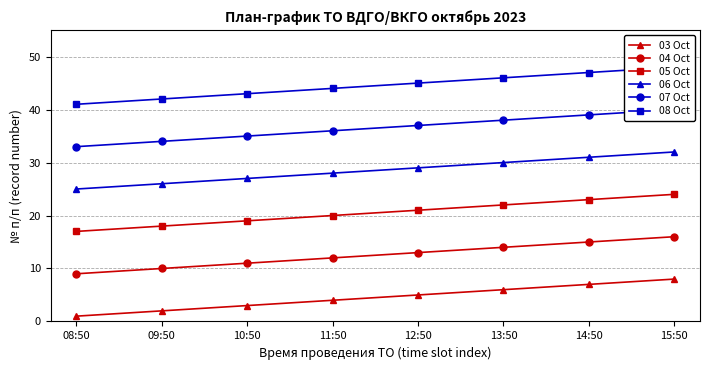

At which label does 07 Oct reach its peak?

15:50